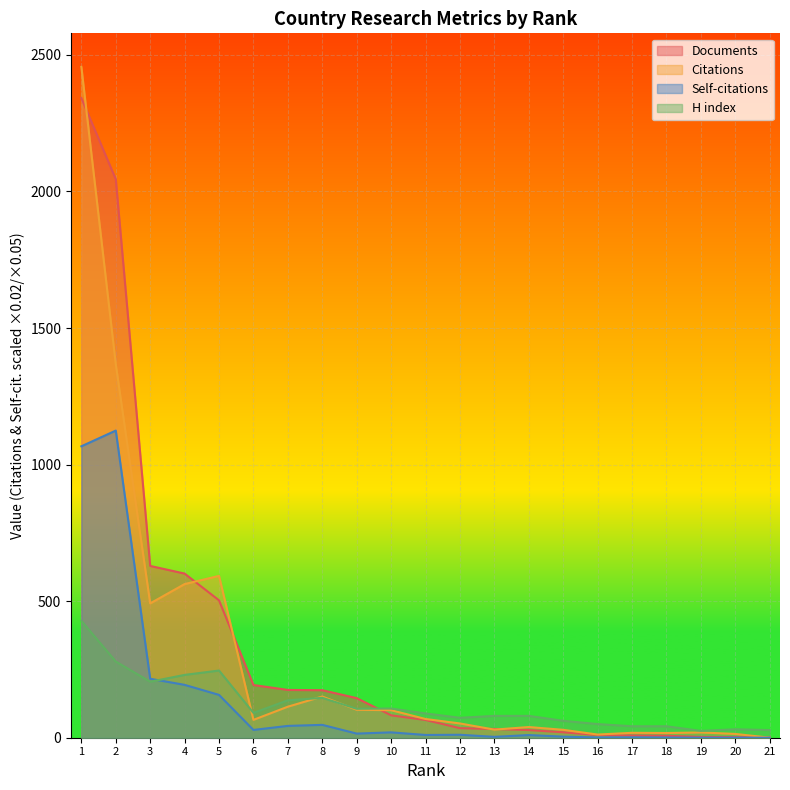

Where is the first local maximum for Self-citations?

2